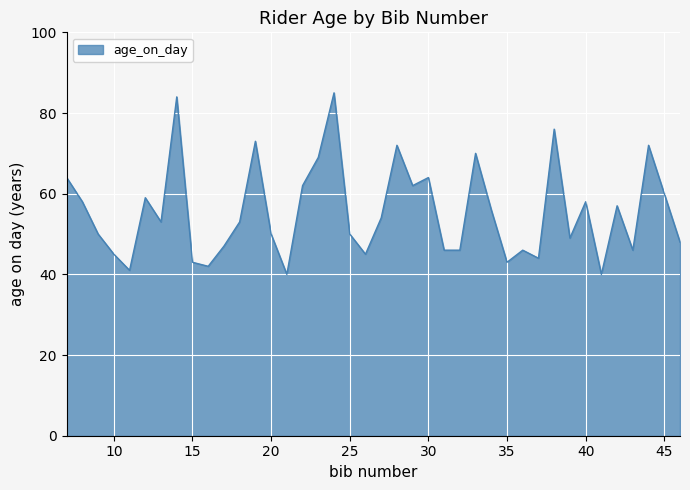

What is the difference between the maximum and second lowest values?

45